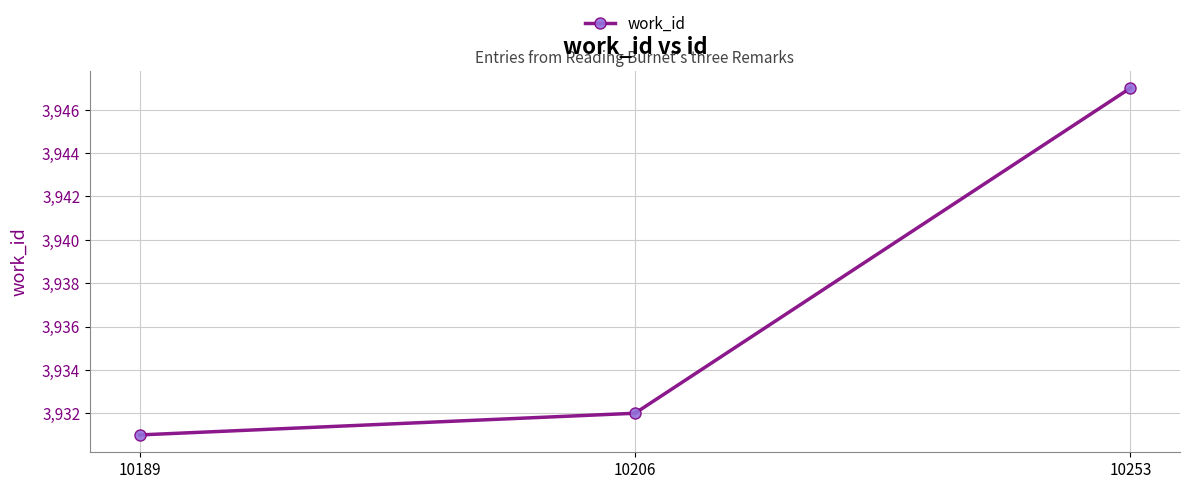

True or false: the data shows 3931 at 10189.

True